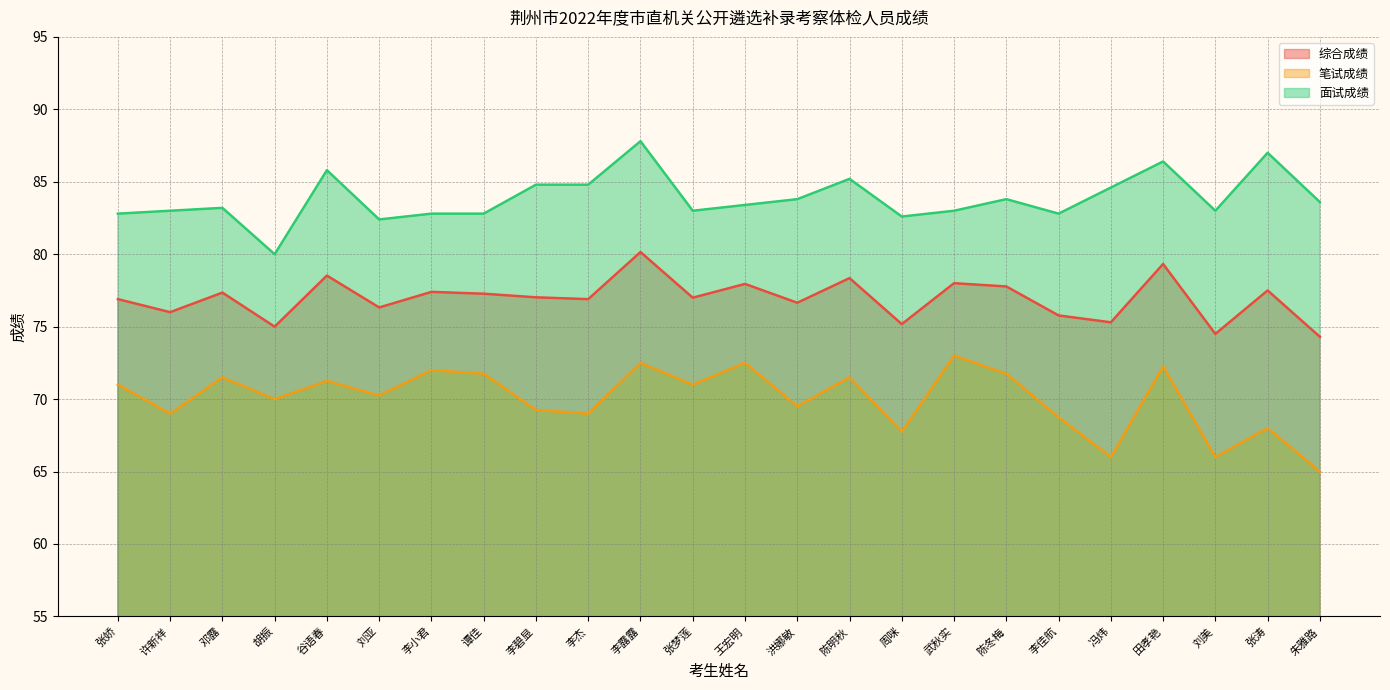

True or false: 面试成绩 has a value of 121.0 at 冯炜.

False